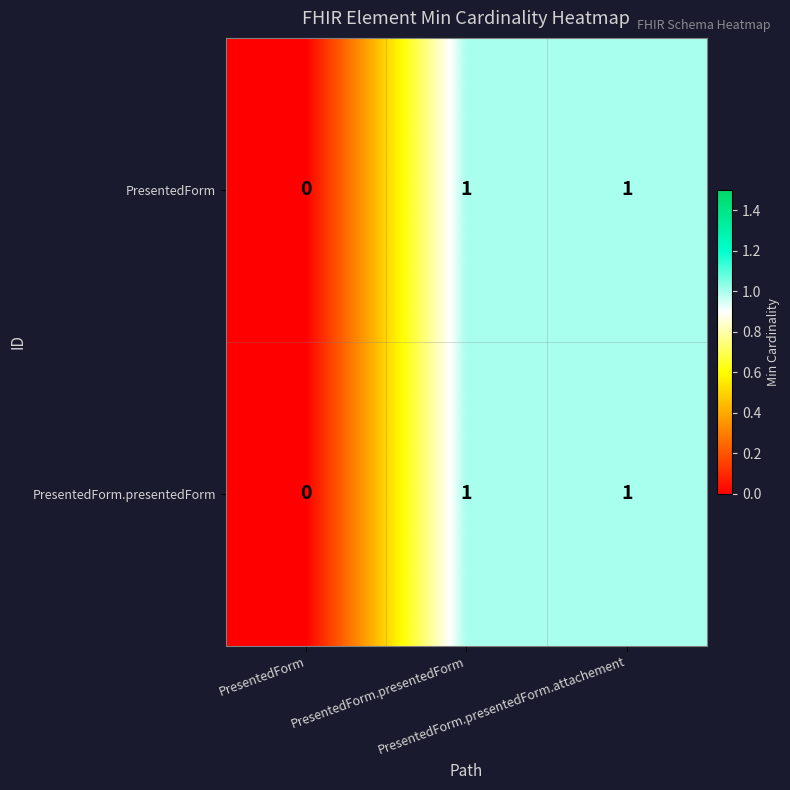

How many series are shown in this chart?

2